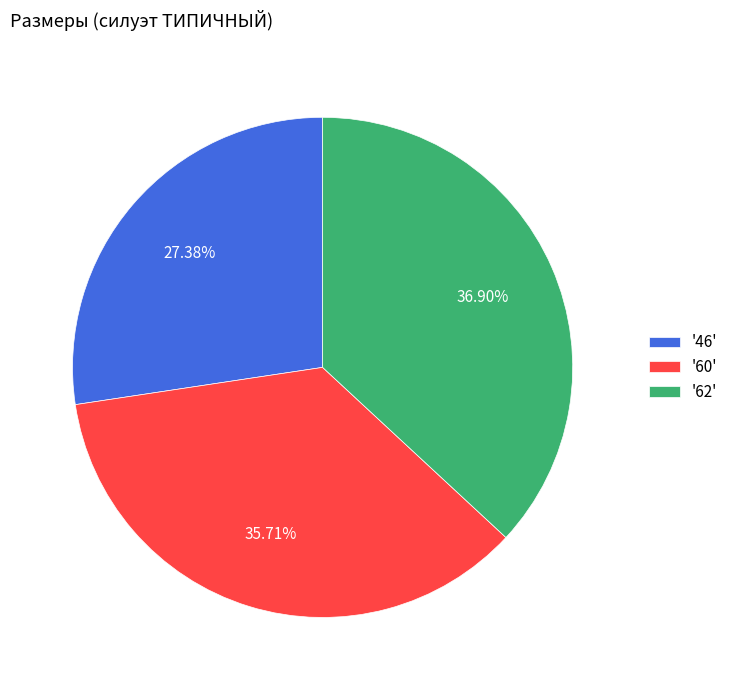

To the nearest percent, what is the average slice percentage?

33%